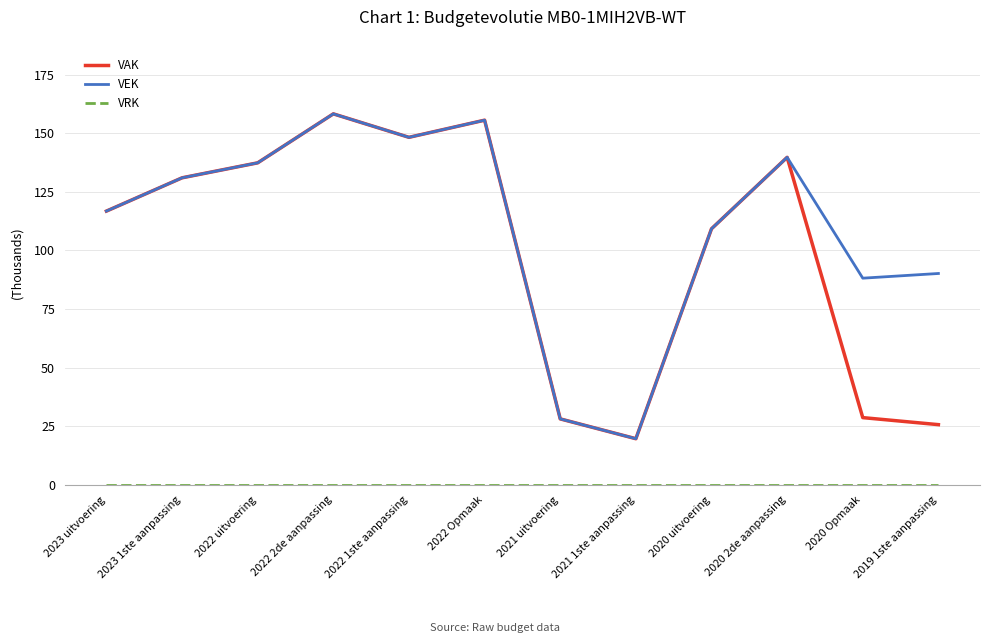

What is the minimum value for VAK?

19.7